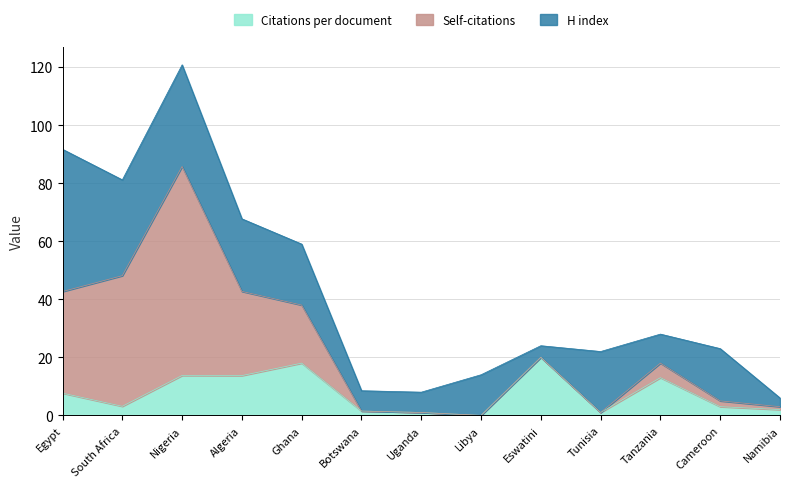

What is the sum of all H index values?

247.0